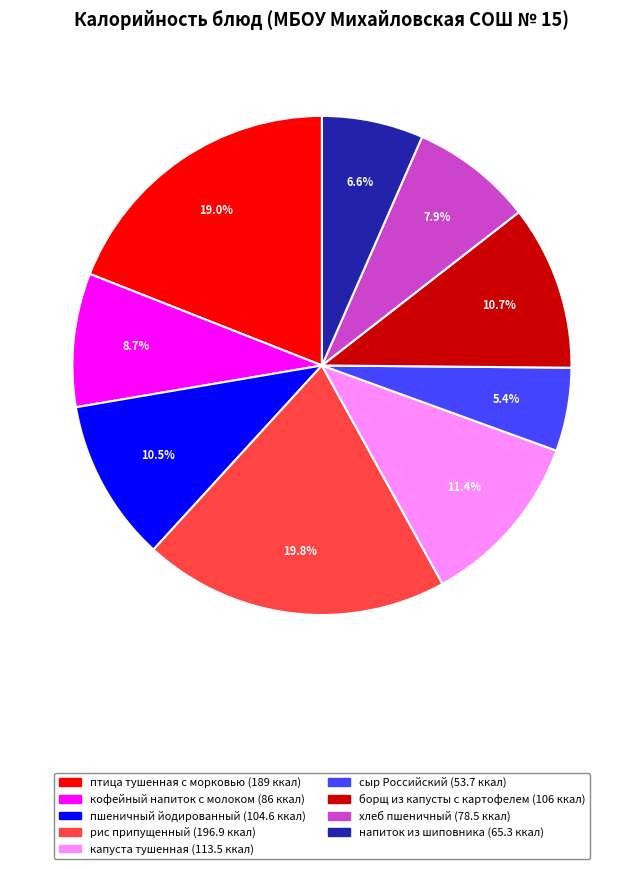

Between птица тушенная с морковью and напиток из шиповника, which is larger?

птица тушенная с морковью